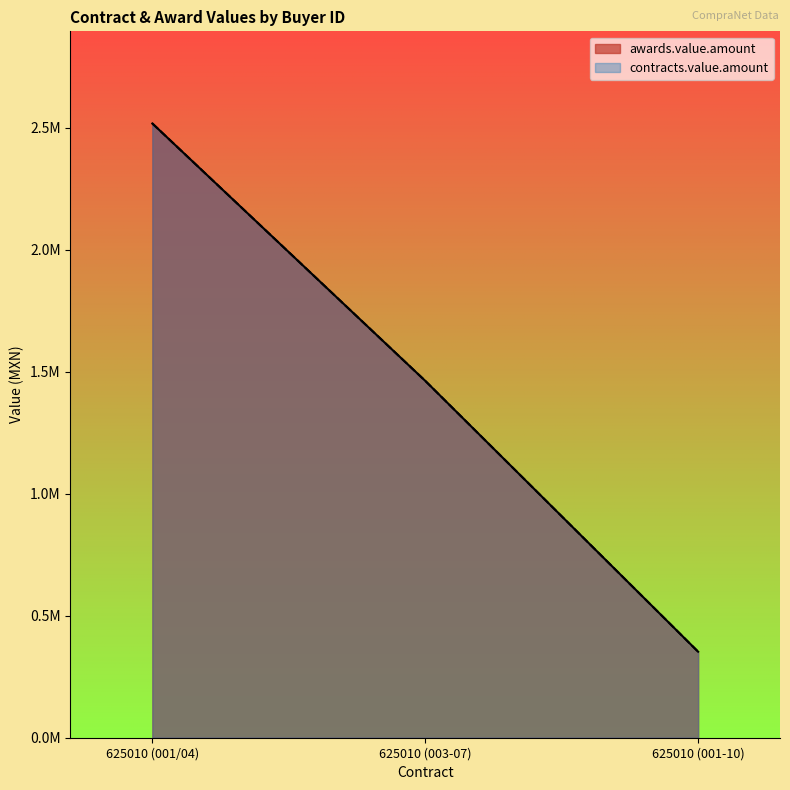

Which label corresponds to the largest value in the chart?

625010 (001/04)